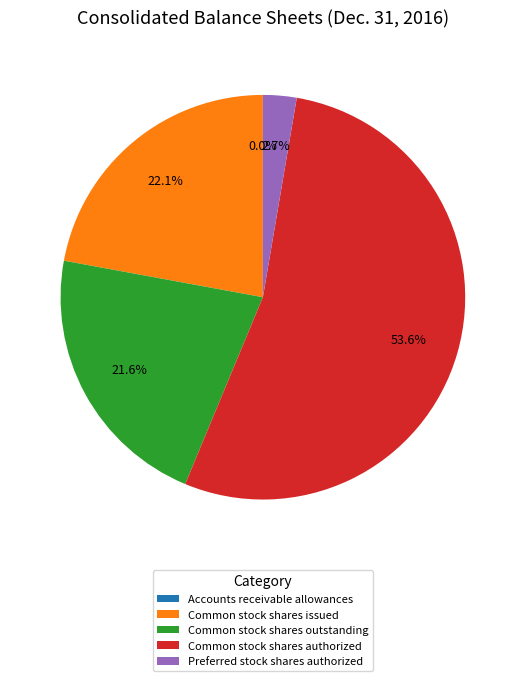

What portion of the pie excludes Common stock shares authorized?

46.4%